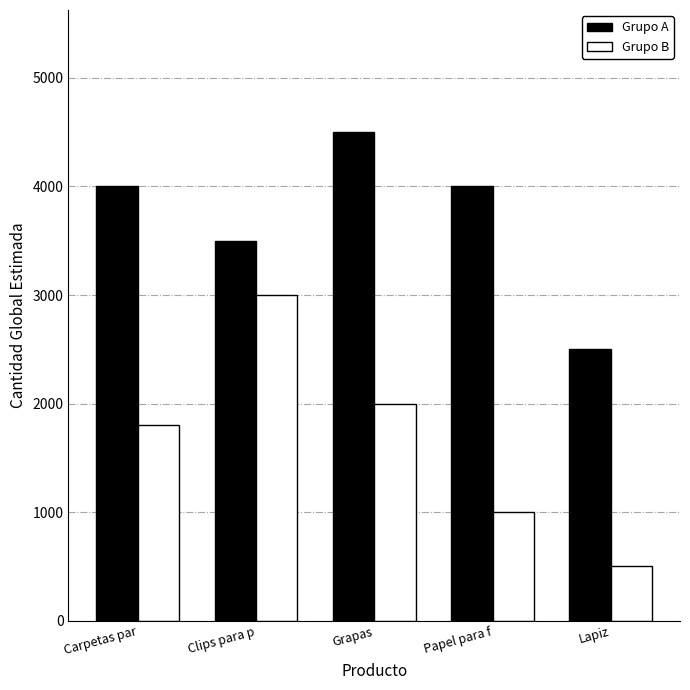

At which category does the chart reach its peak across all series?

Grapas